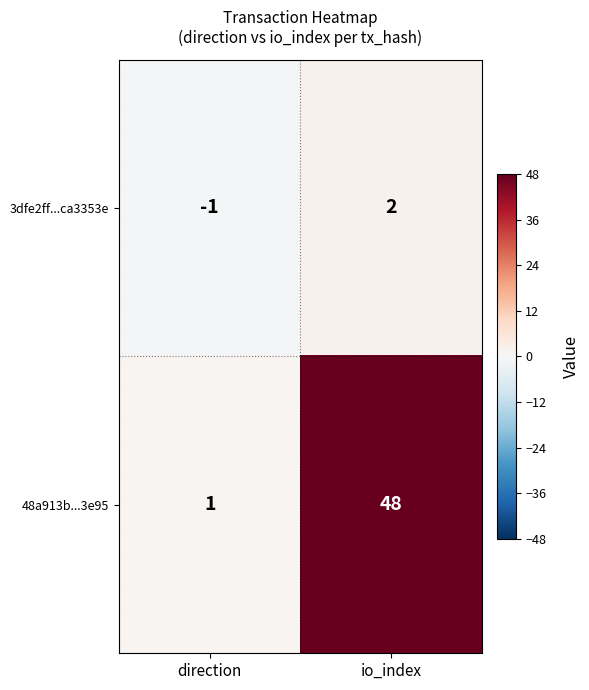

Reading left to right, extract all data points from this chart.

3dfe2ff...ca3353e: -1	2
48a913b...3e95: 1	48